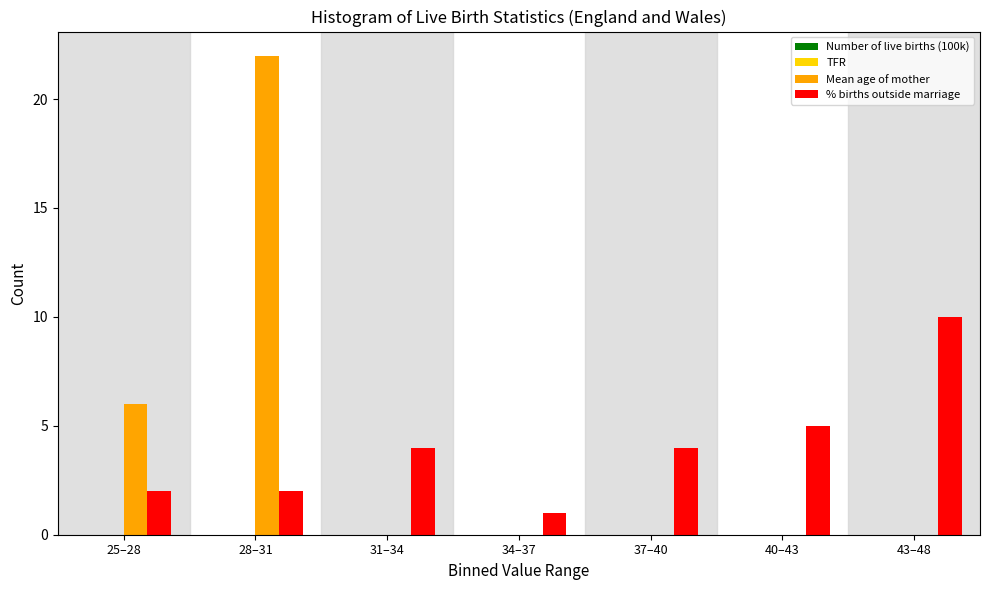

Reading right to left, transcribe all the data shown in this chart.

Mean age of mother: 43–48=0	40–43=0	37–40=0	34–37=0	31–34=0	28–31=22	25–28=6
% births outside marriage: 43–48=10	40–43=5	37–40=4	34–37=1	31–34=4	28–31=2	25–28=2